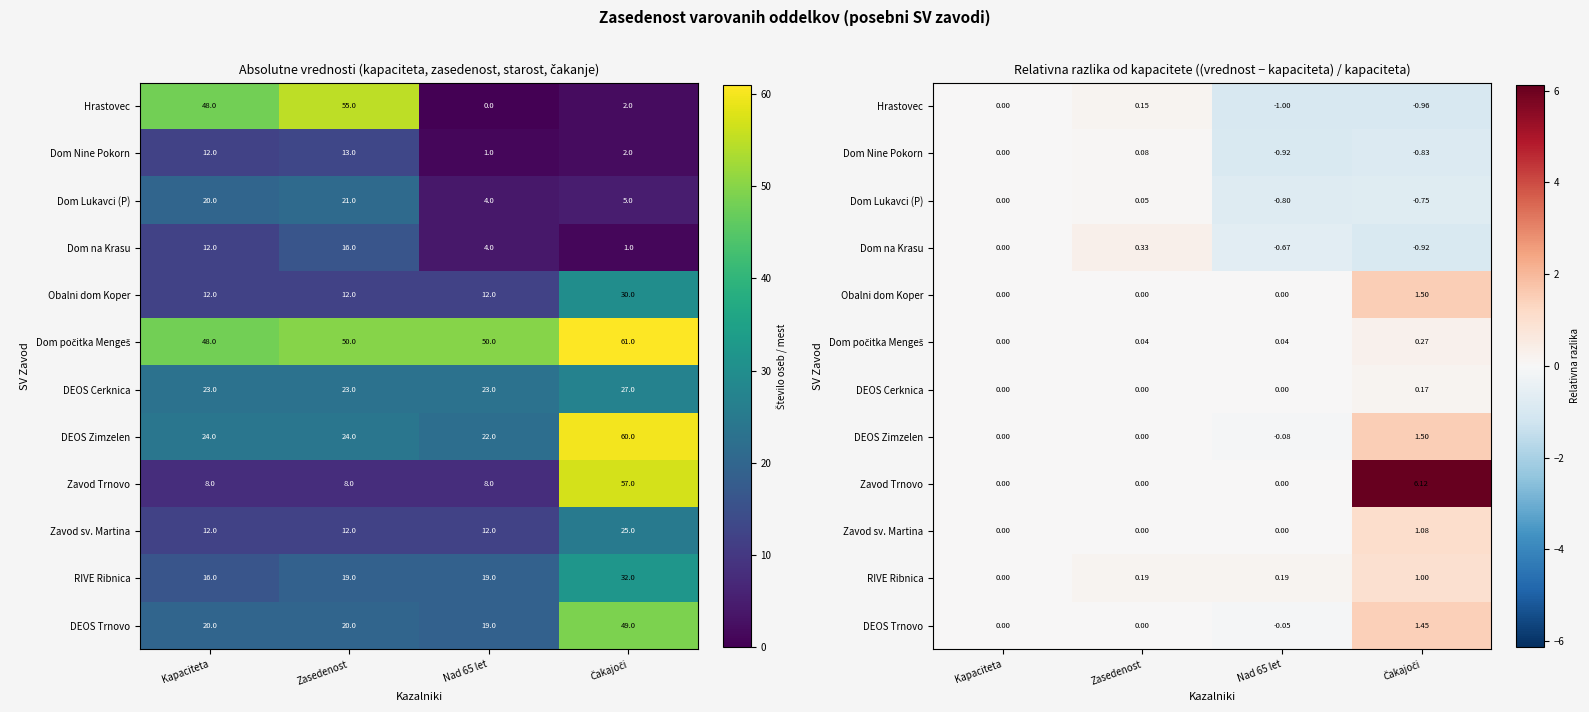

What value does the Dom Lukavci (P) series have at Čakajoči?

-0.8